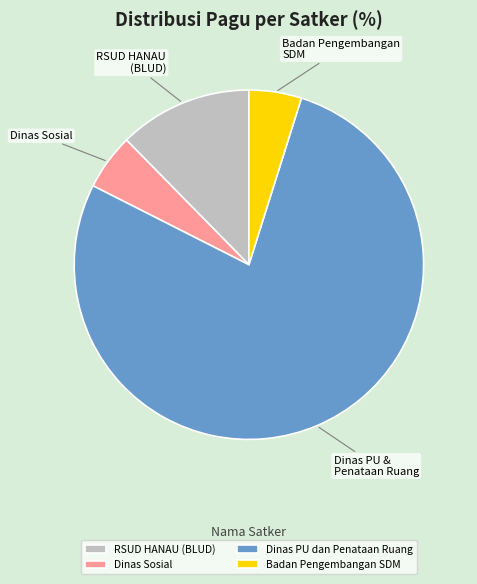

How many segments does this pie chart have?

4